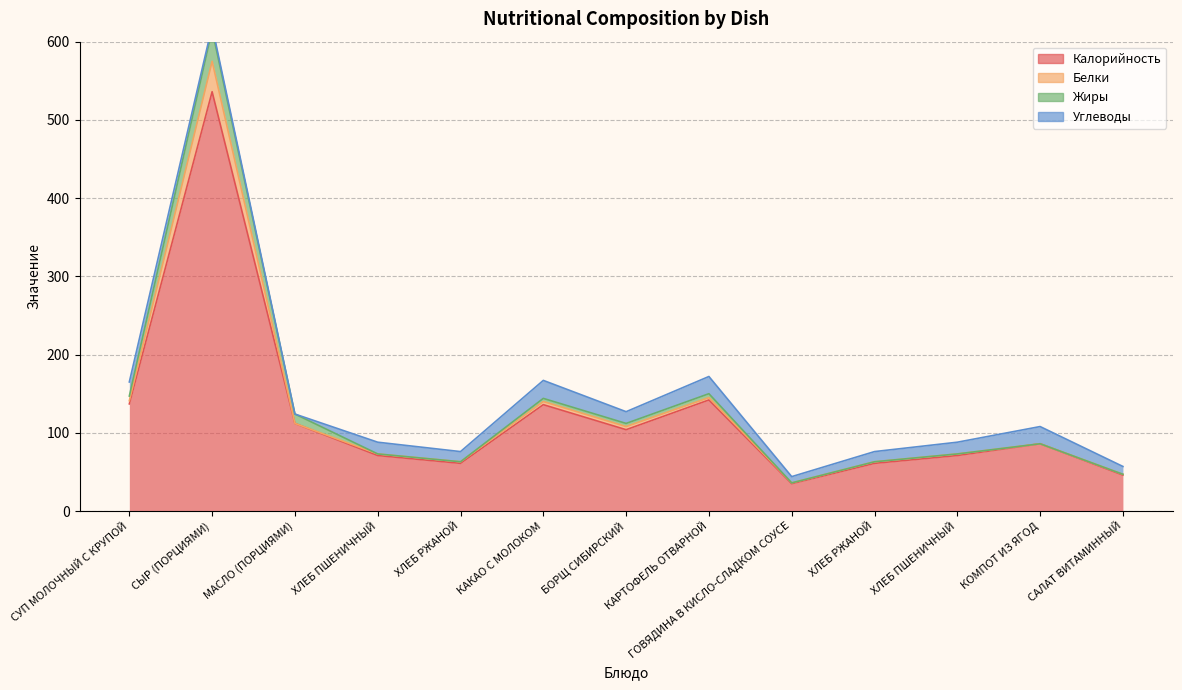

What is the total value across all series at БОРЩ СИБИРСКИЙ?

127